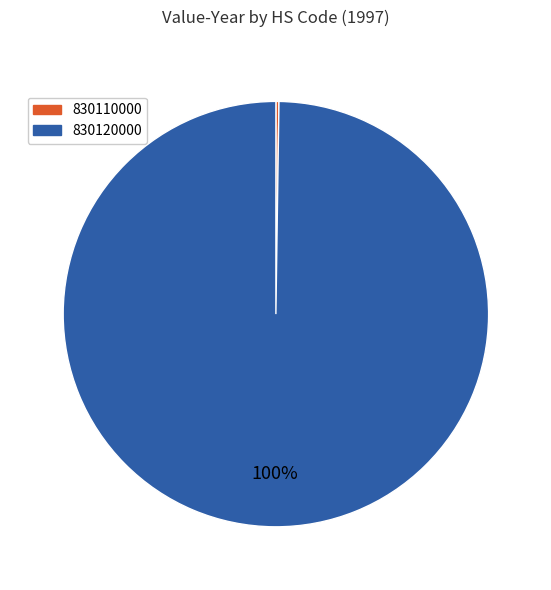

To the nearest percent, what is the difference between the largest and smallest slice percentages?

100%